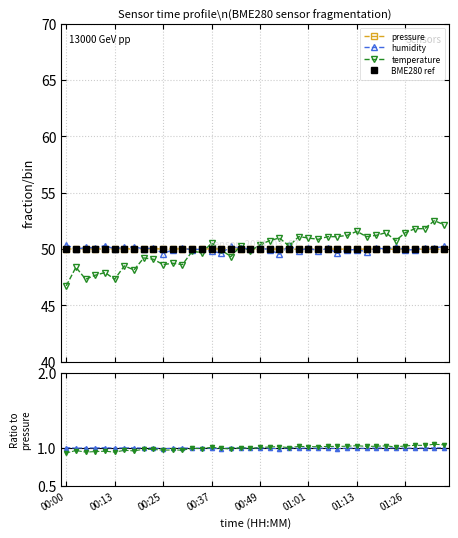

Where is BME280 ref nearest to the value 49?

34